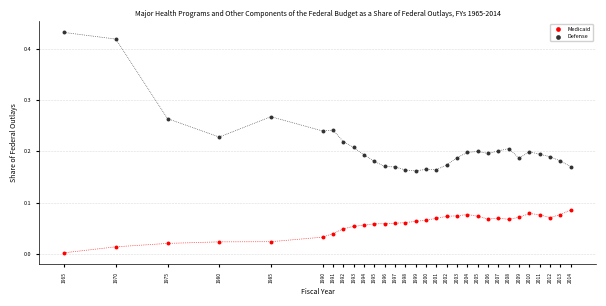

Across all data points, what is the range of X values (max minus min)?

49.0